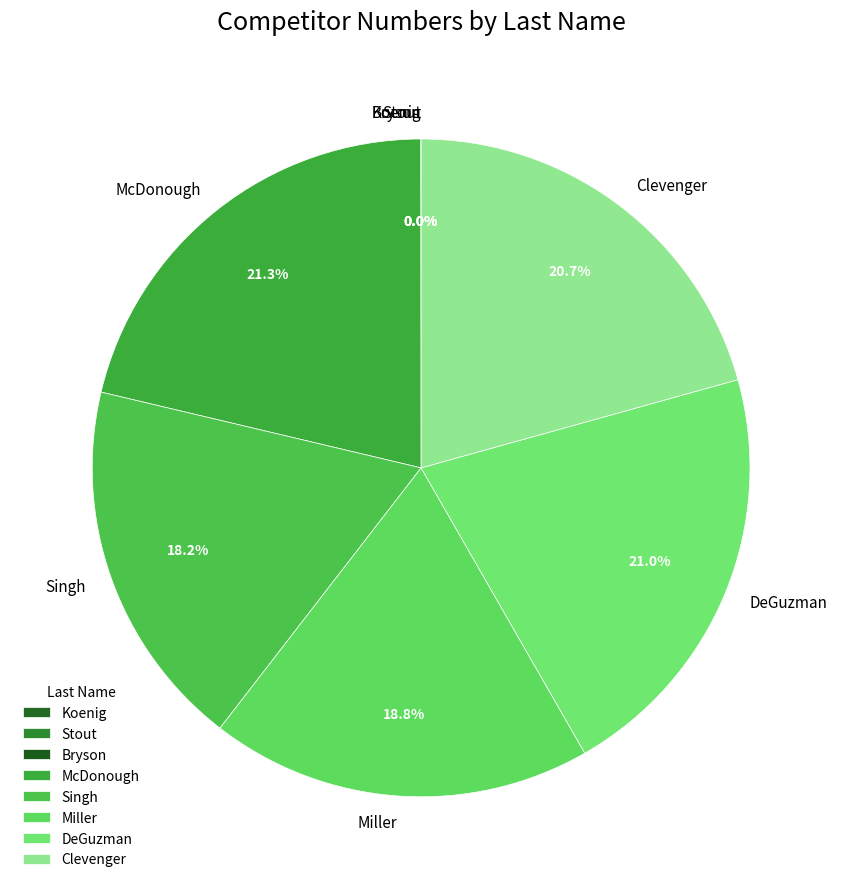

To the nearest percent, what is the combined percentage of McDonough and DeGuzman?

42%